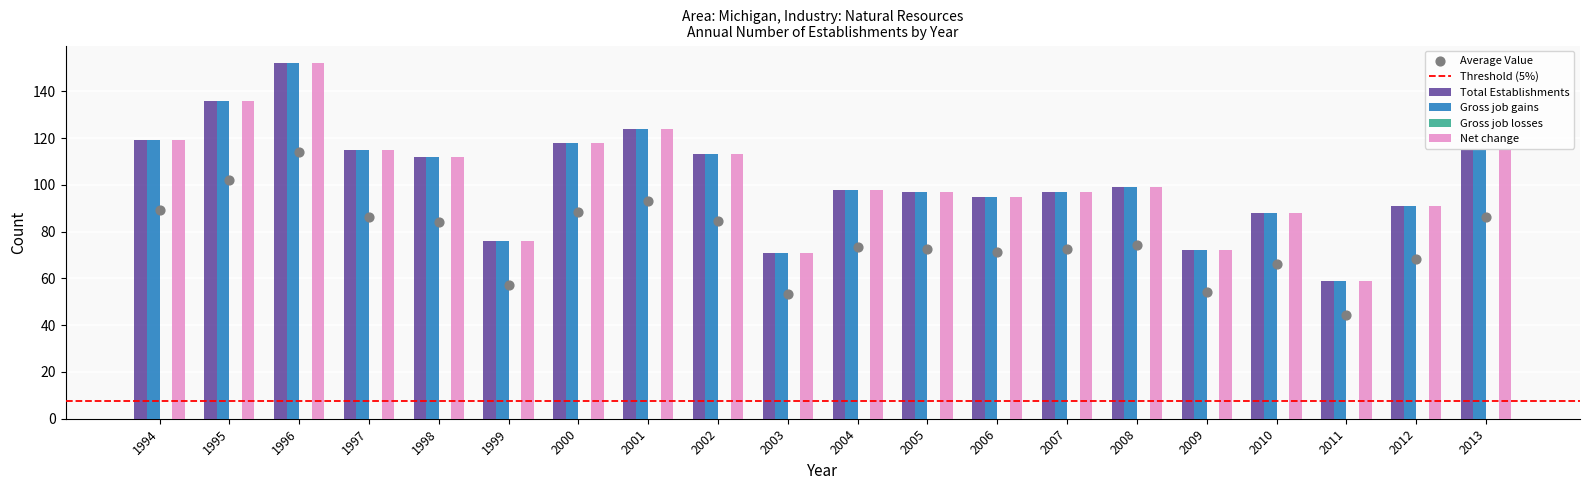

At how many categories does at least one series exceed 99?

9